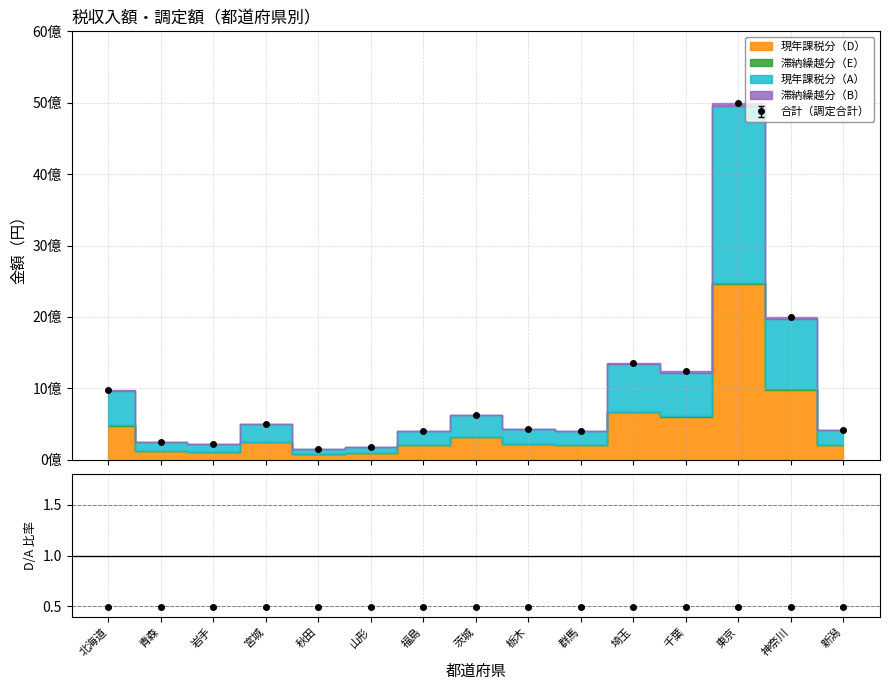

At which category is the sum across all series the highest?

東京